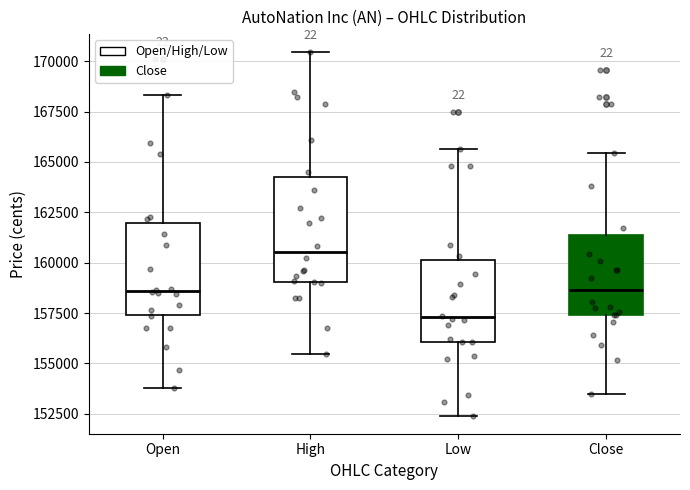

Where is the lower edge of the box for Low on the y-axis? The values are not printed on the chart, so give them approximately, as read against the axis.

156000